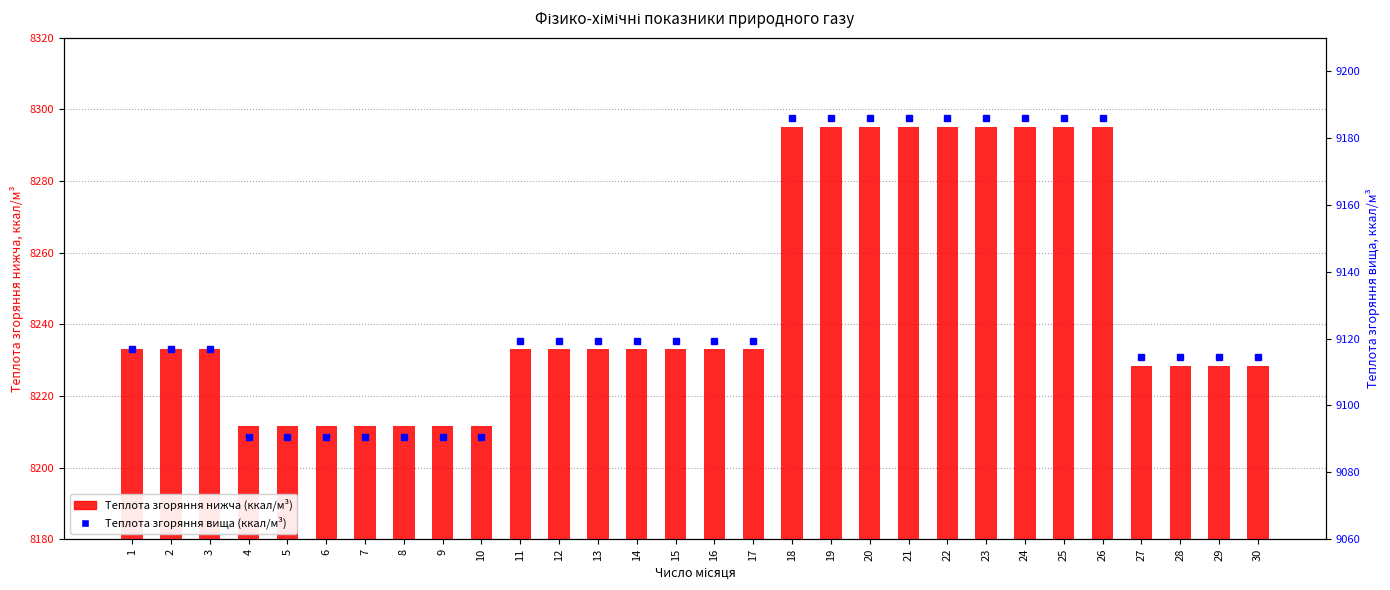

At which label does Теплота згоряння вища (ккал/м3) first exceed 9119?

11